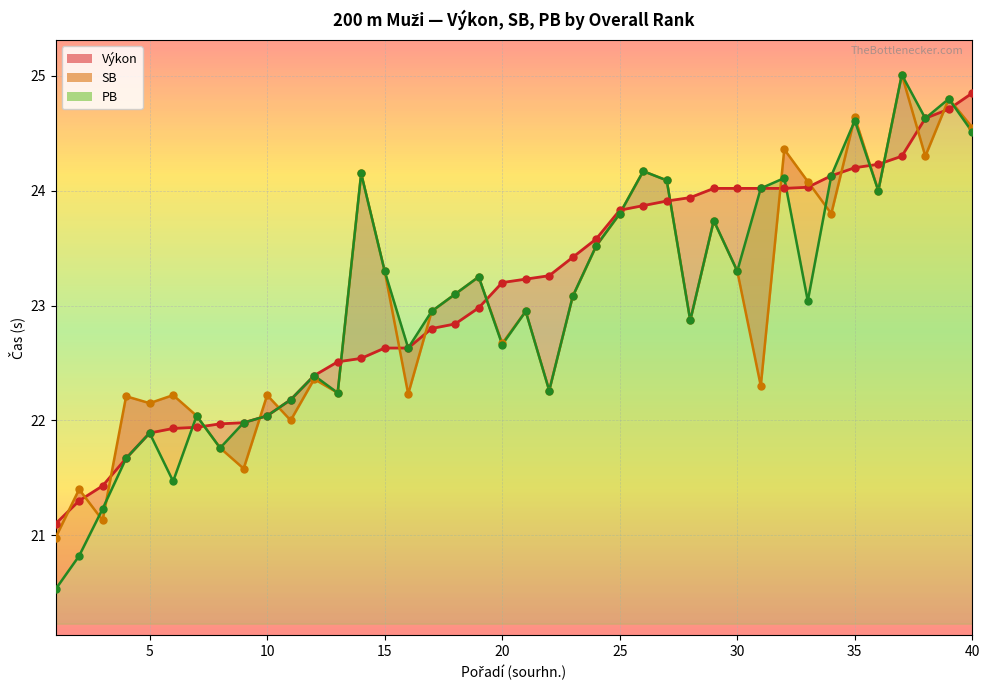

At how many categories does at least one series exceed 21?

40